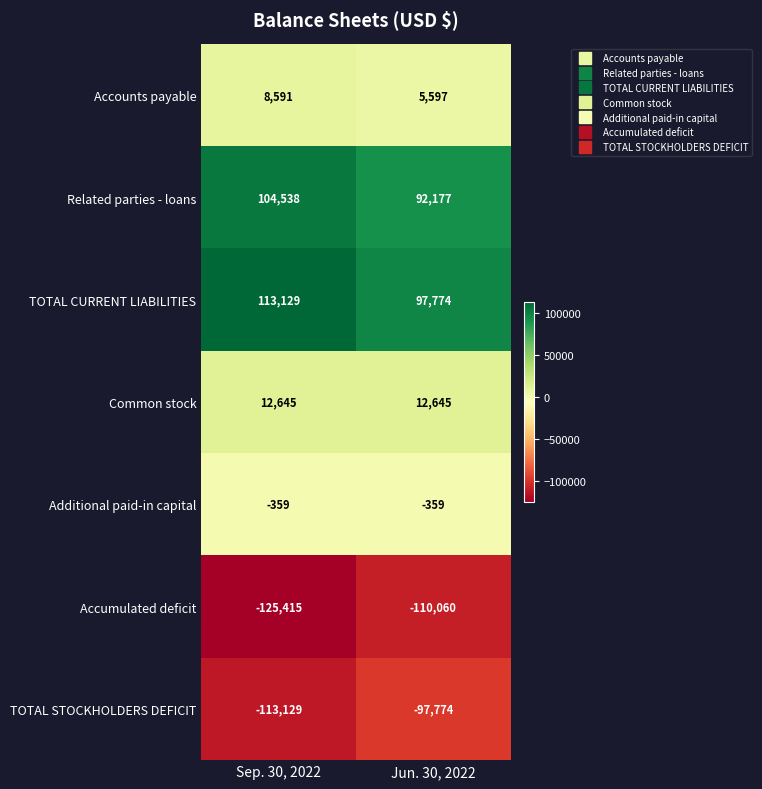

Is it true that Accumulated deficit equals -110060 at Jun. 30, 2022?

True